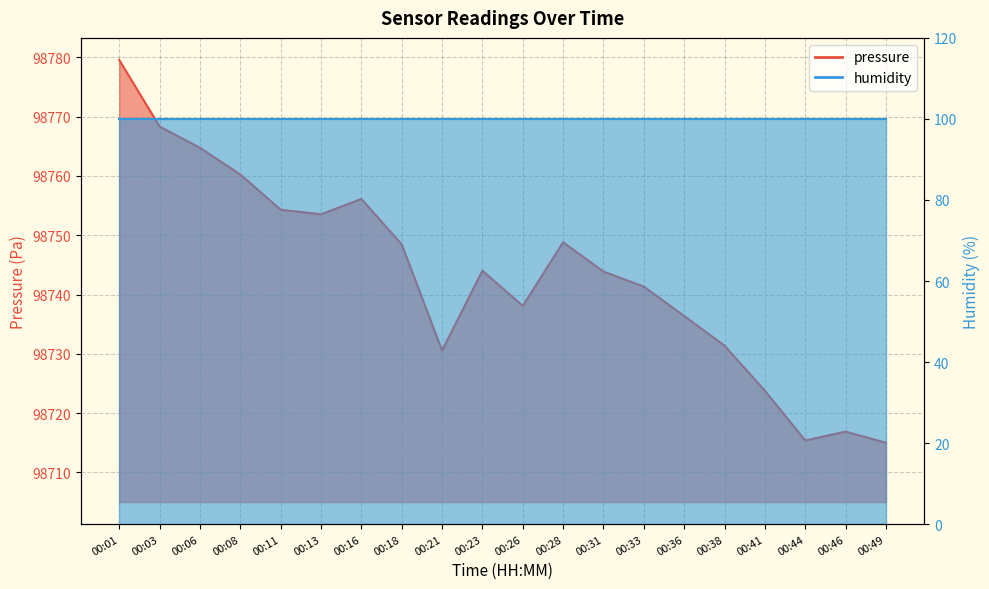

Reading right to left, extract all data points from this chart.

98715.0	98716.9	98715.4	98723.8	98731.4	98736.4	98741.3	98743.9	98748.8	98738.1	98744.0	98730.6	98748.5	98756.1	98753.5	98754.3	98760.2	98764.8	98768.3	98779.6